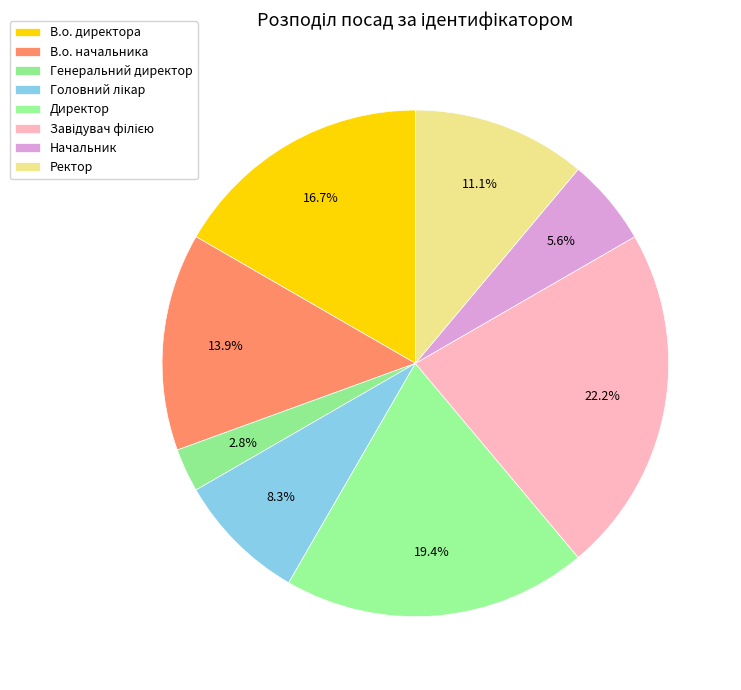

Count the number of slices in the pie.

8